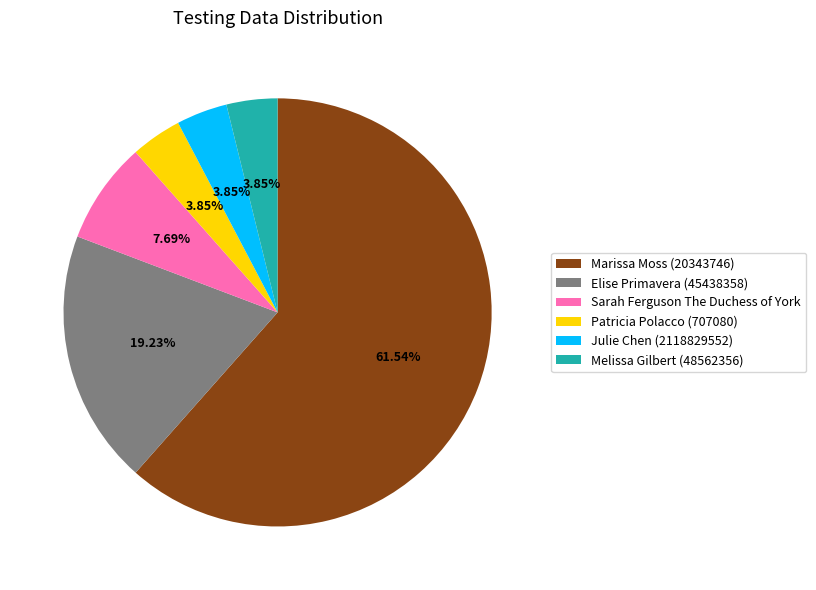

Combined, do Patricia Polacco (707080) and Sarah Ferguson The Duchess of York account for over 50%?

No